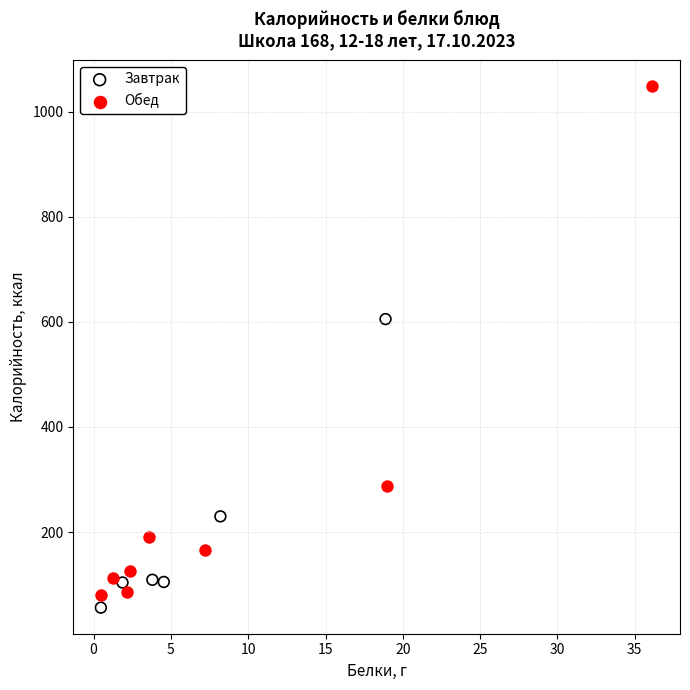

Which series reaches the maximum Y coordinate?

Обед